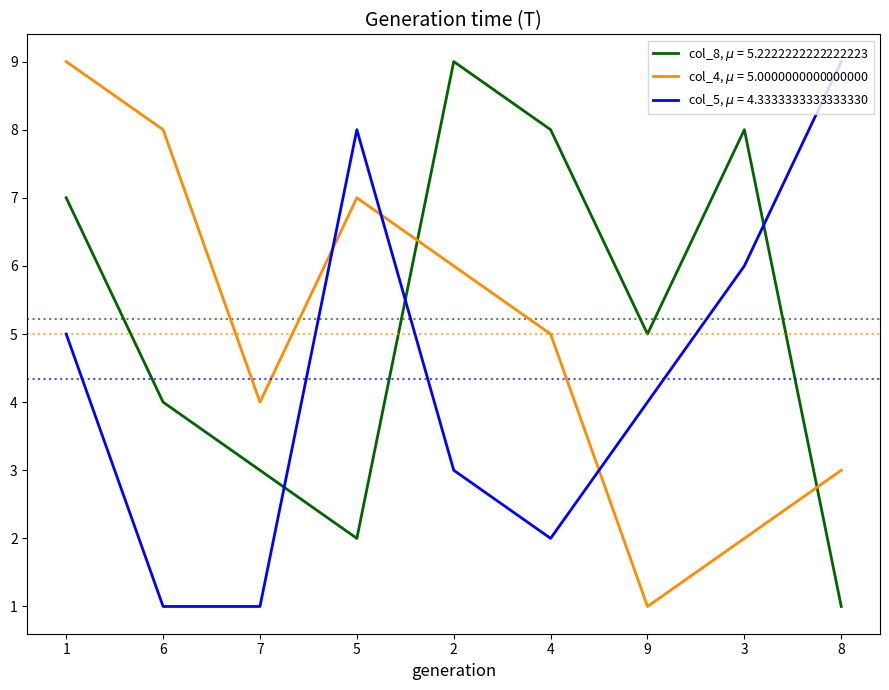

What is the greatest value displayed?

9